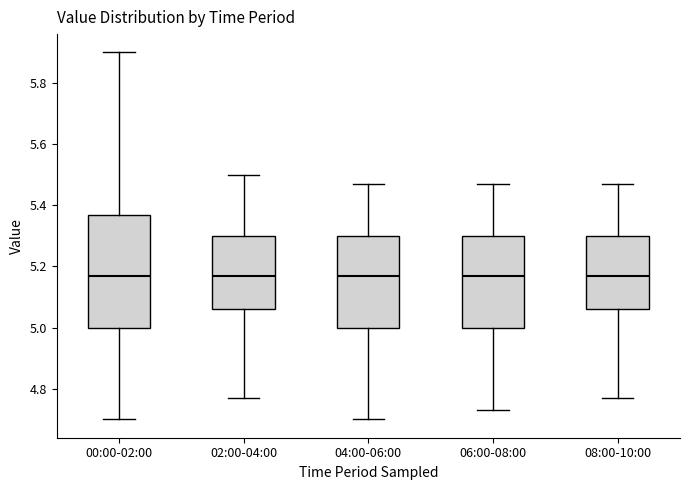

Which box is the tallest, from its lower edge to its upper edge?

00:00-02:00